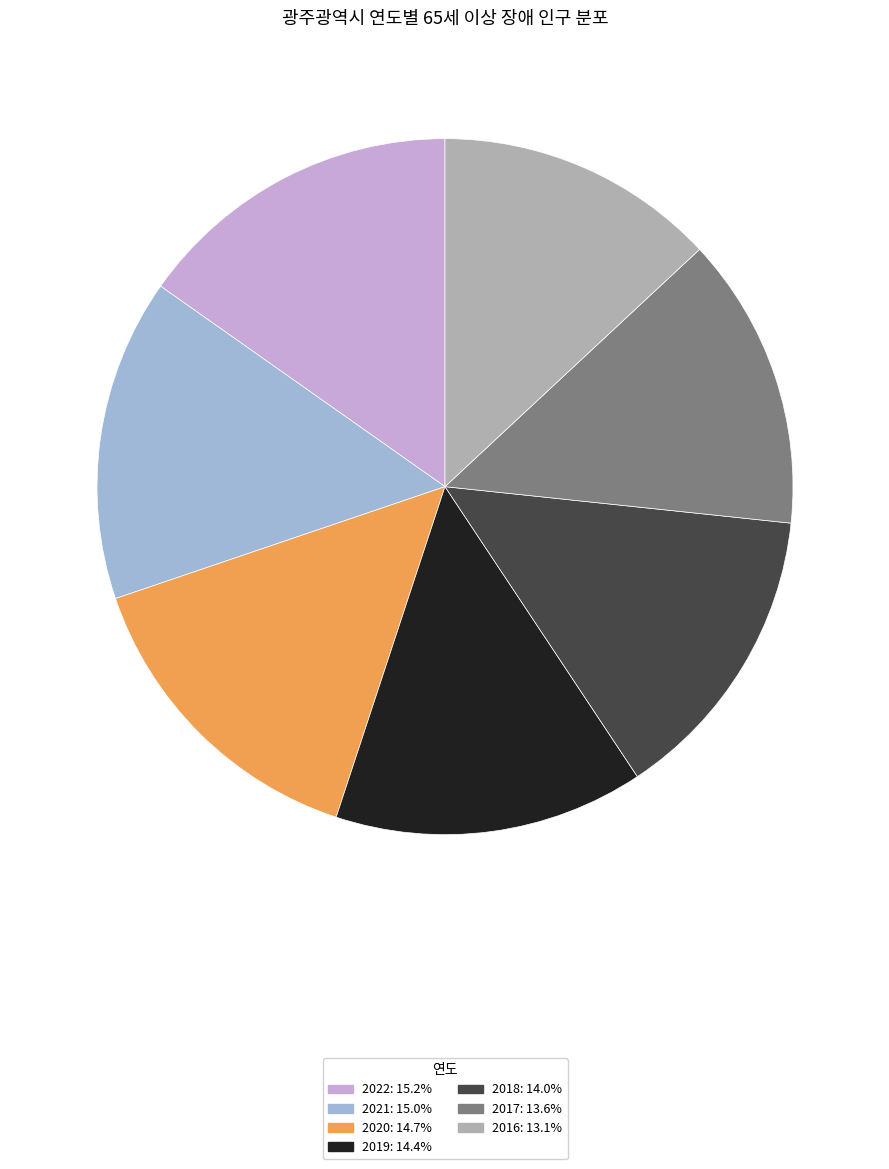

How many slices are in this pie chart?

7